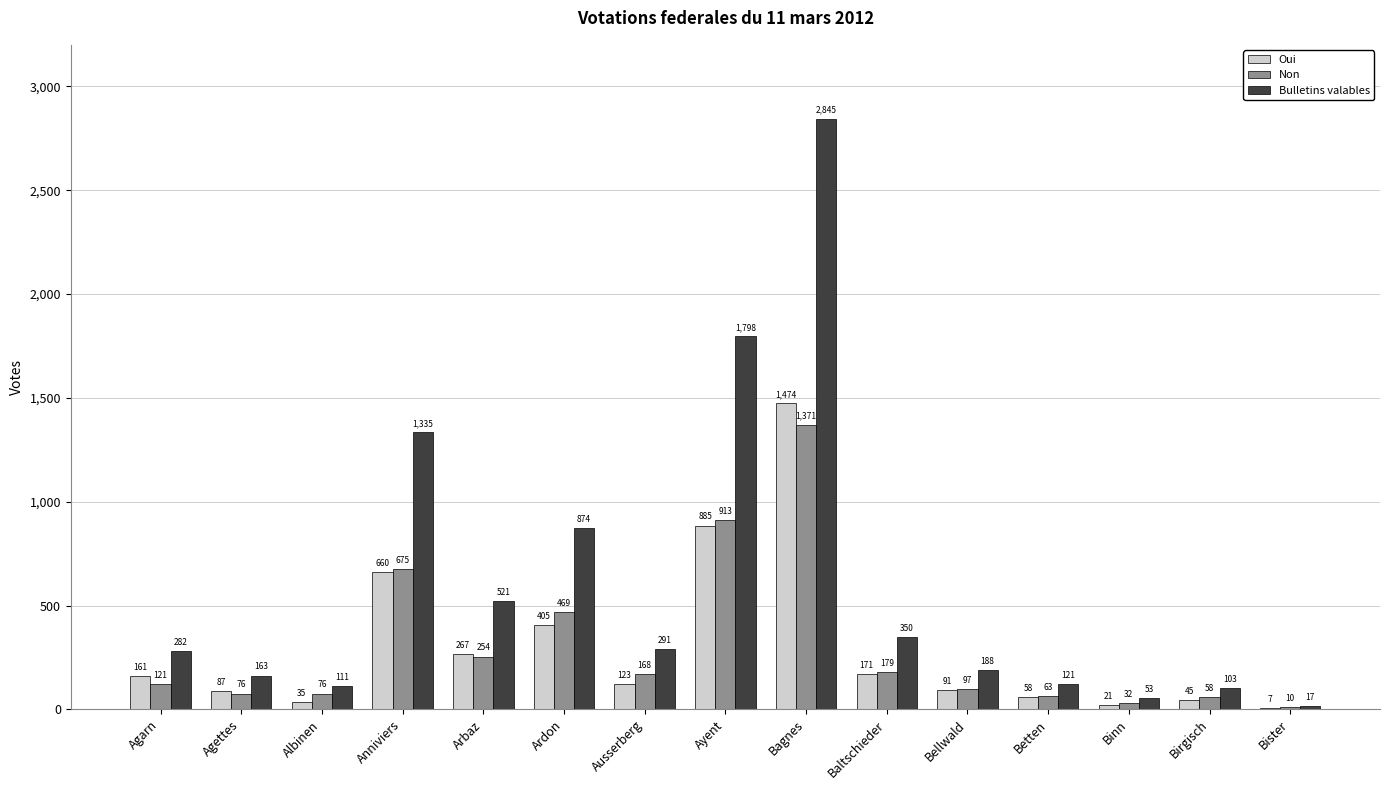

Which series has the largest range (max minus min)?

Bulletins valables